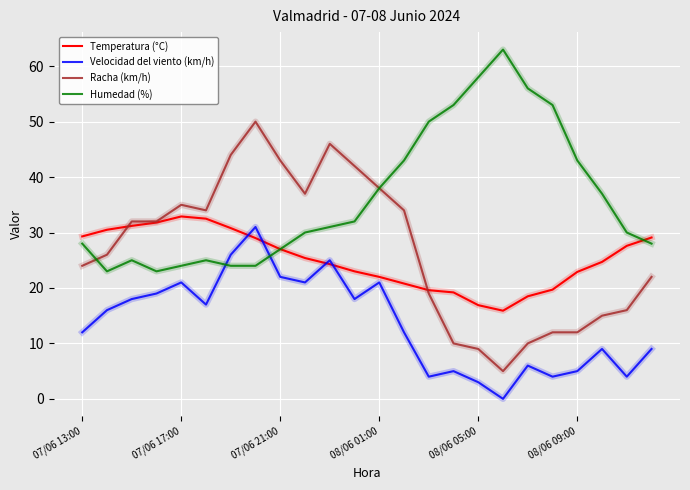

Does the chart have visible grid lines?

Yes